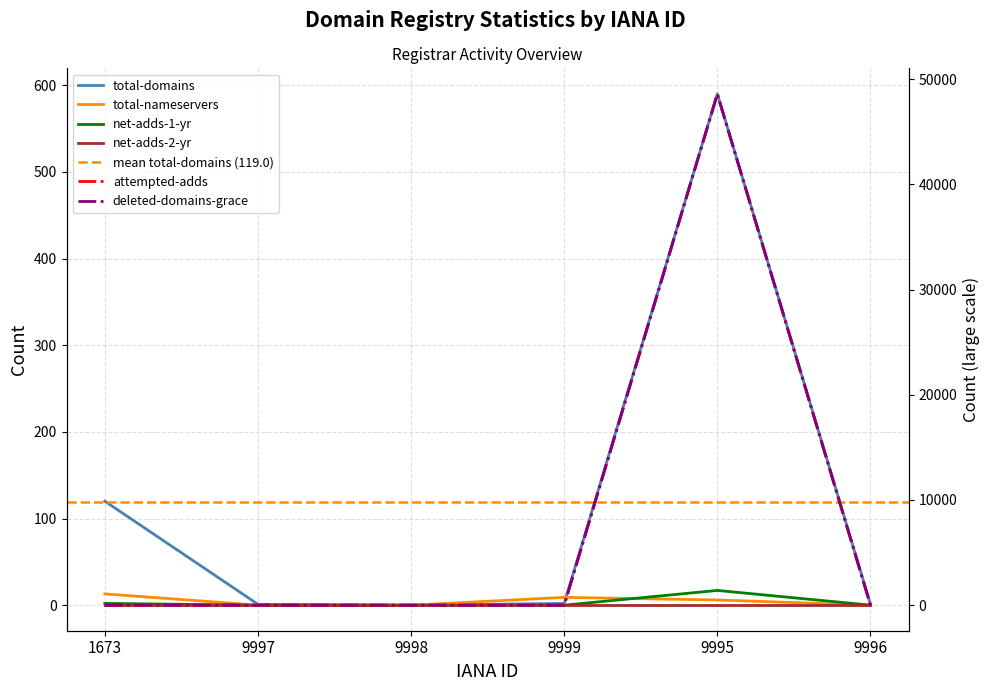

After their last crossing, which series has the higher values: attempted-adds or total-nameservers?

attempted-adds